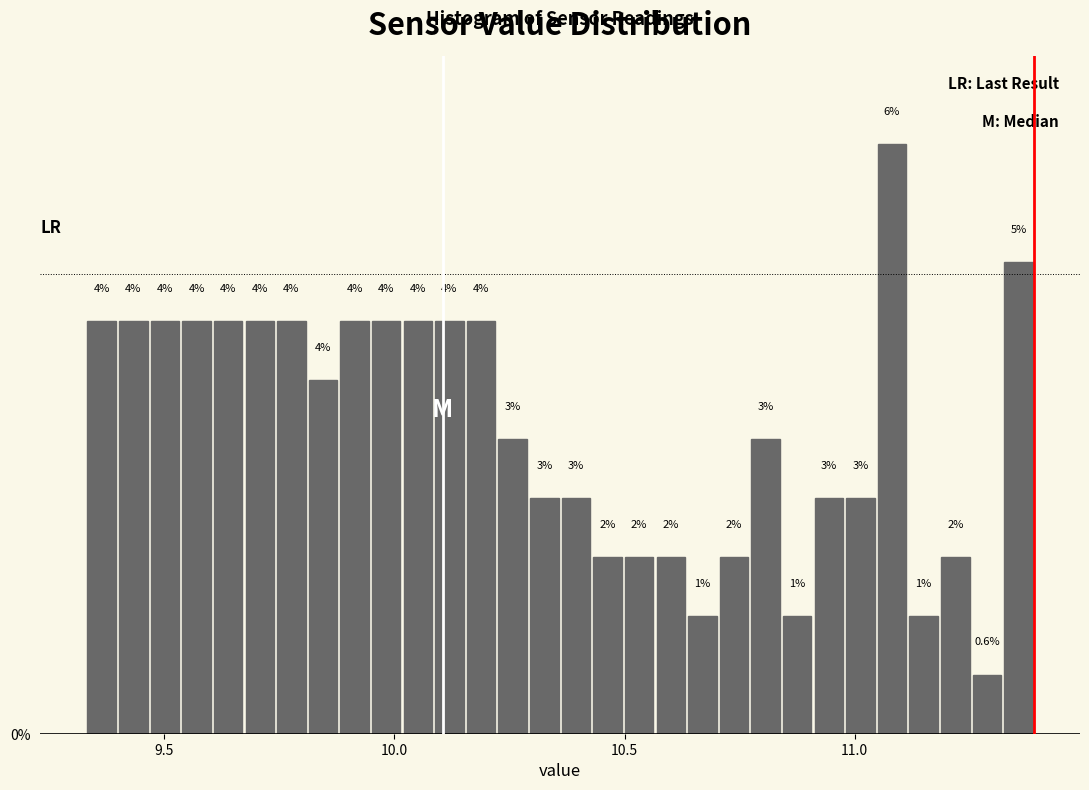

Read against the x-axis, roughly where is the centre of the tallest bar?

11.10